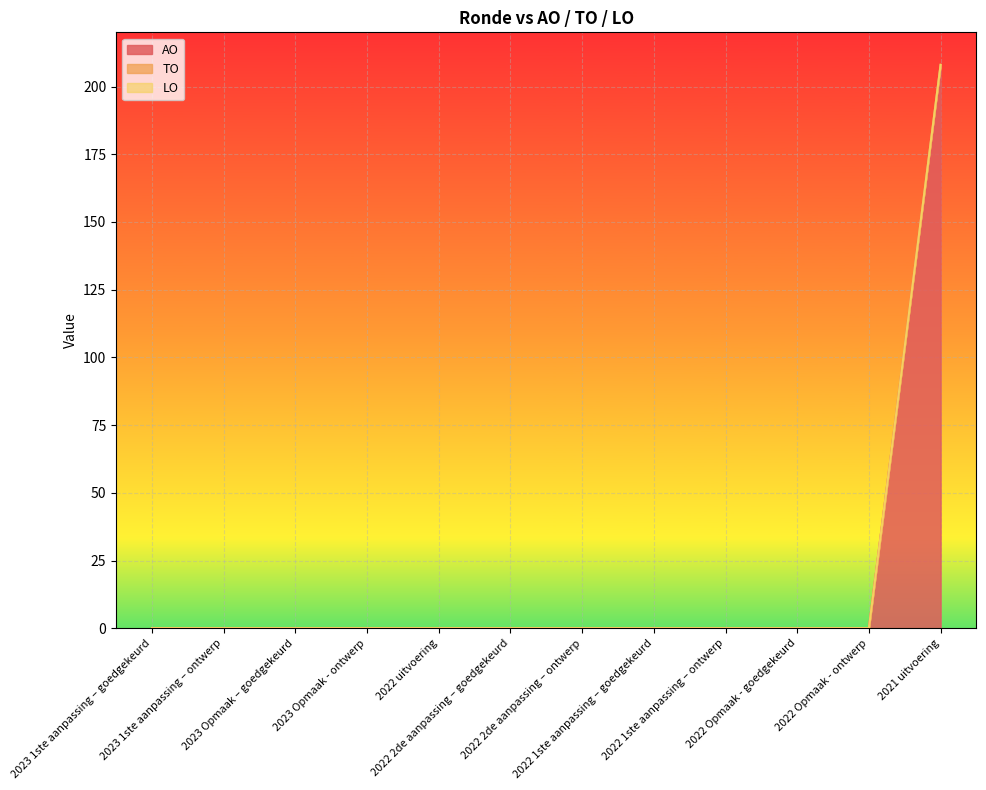

At how many categories does at least one series exceed 174?

1